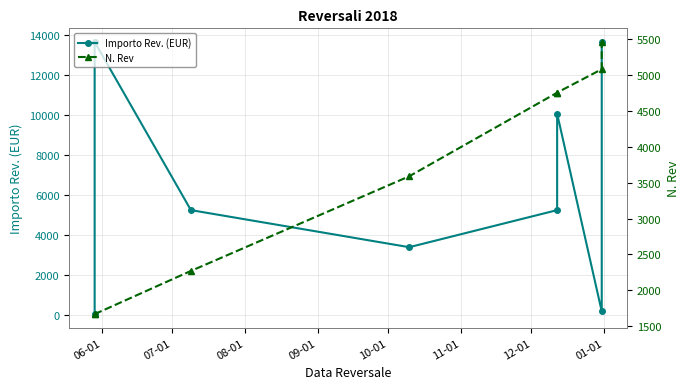

True or false: N. Rev has a value of 731.1 at 08-01.

False